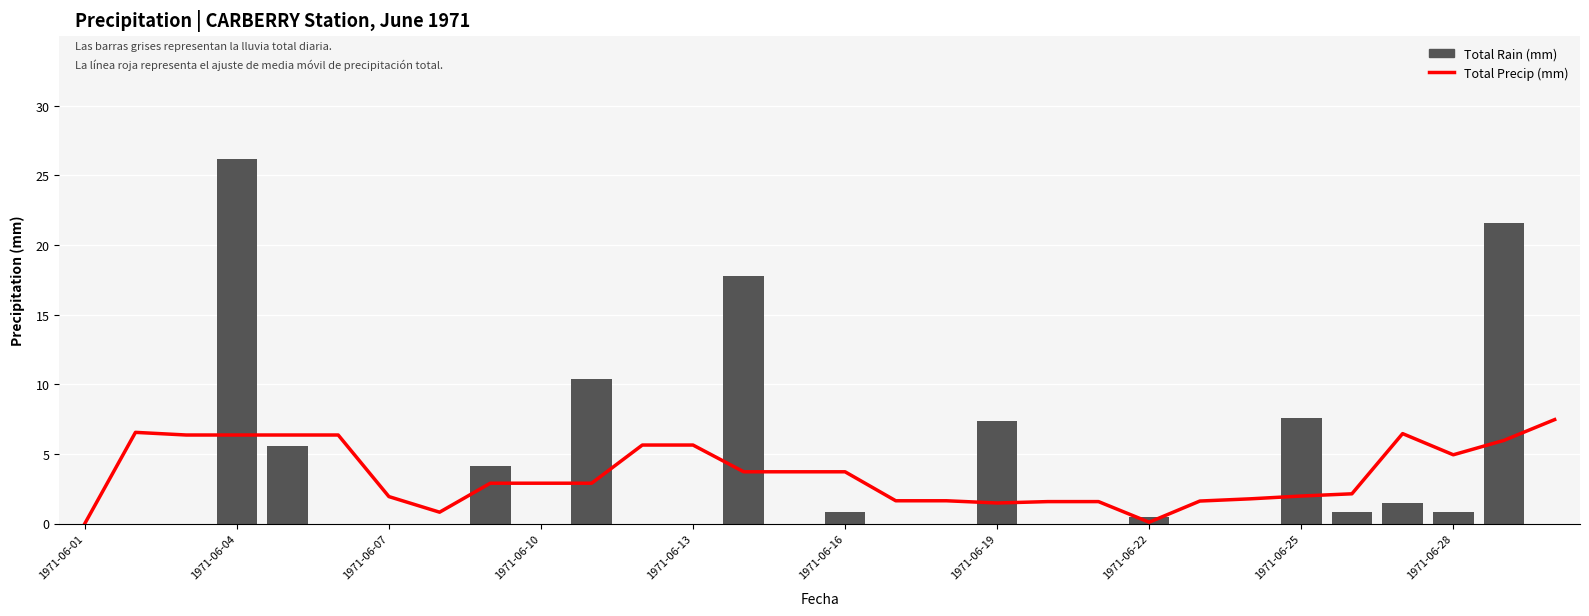

How many series are shown in this chart?

2